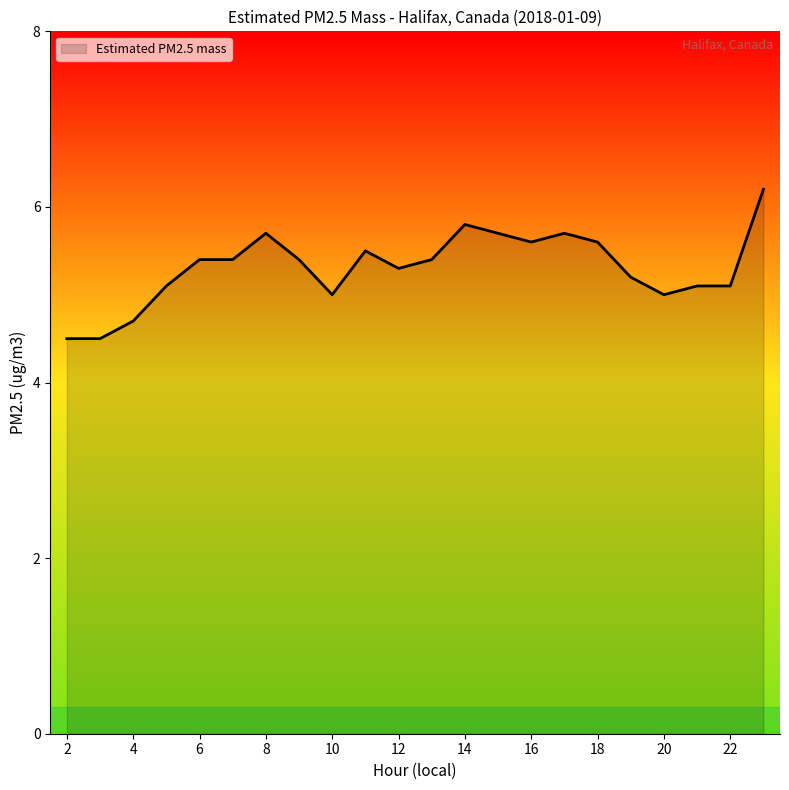

What is the maximum value shown in the chart?

6.2